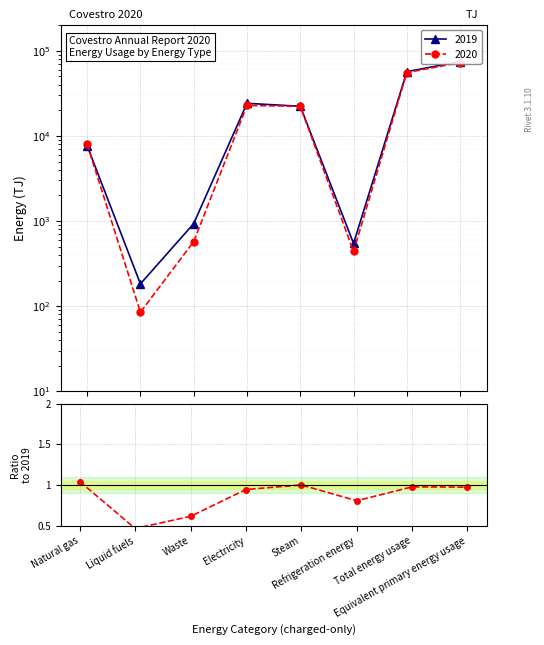

At which category does the data reach its first local valley?

Liquid fuels